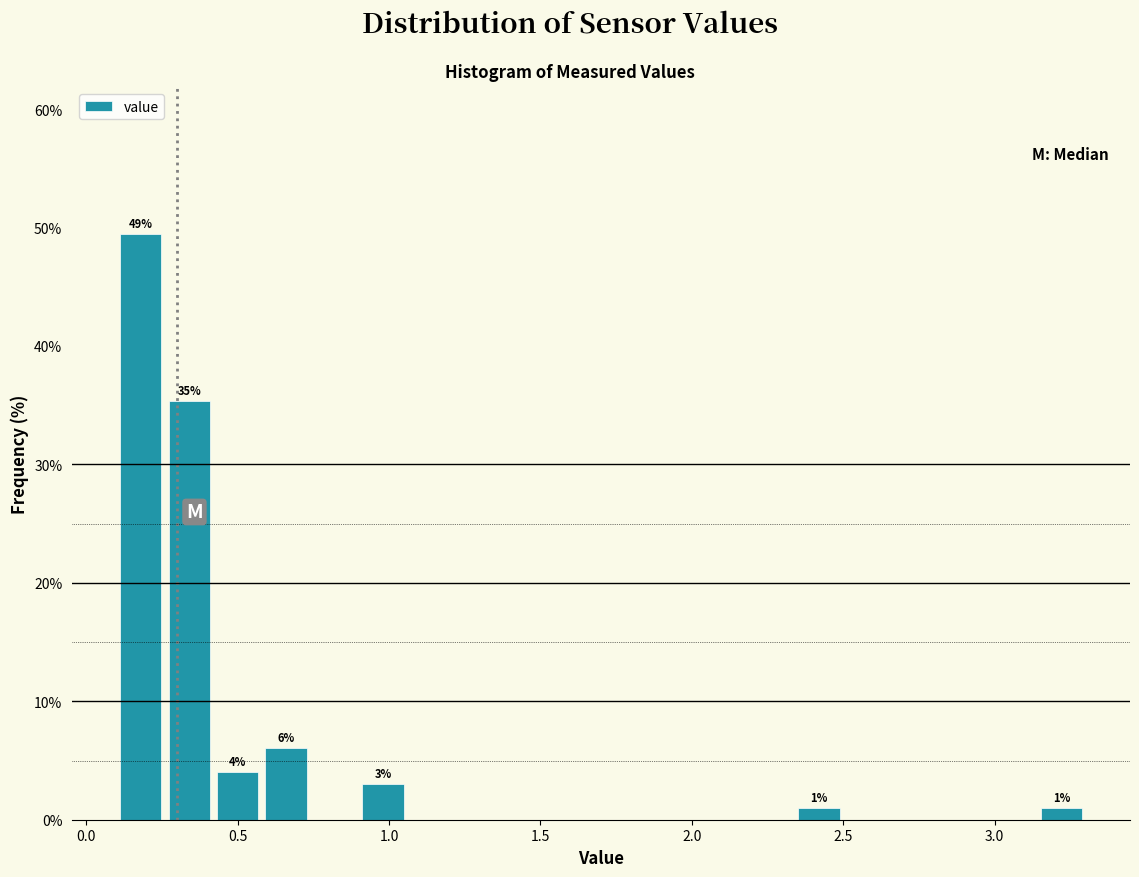

Read against the x-axis, roughly where is the centre of the tallest bar?

0.20